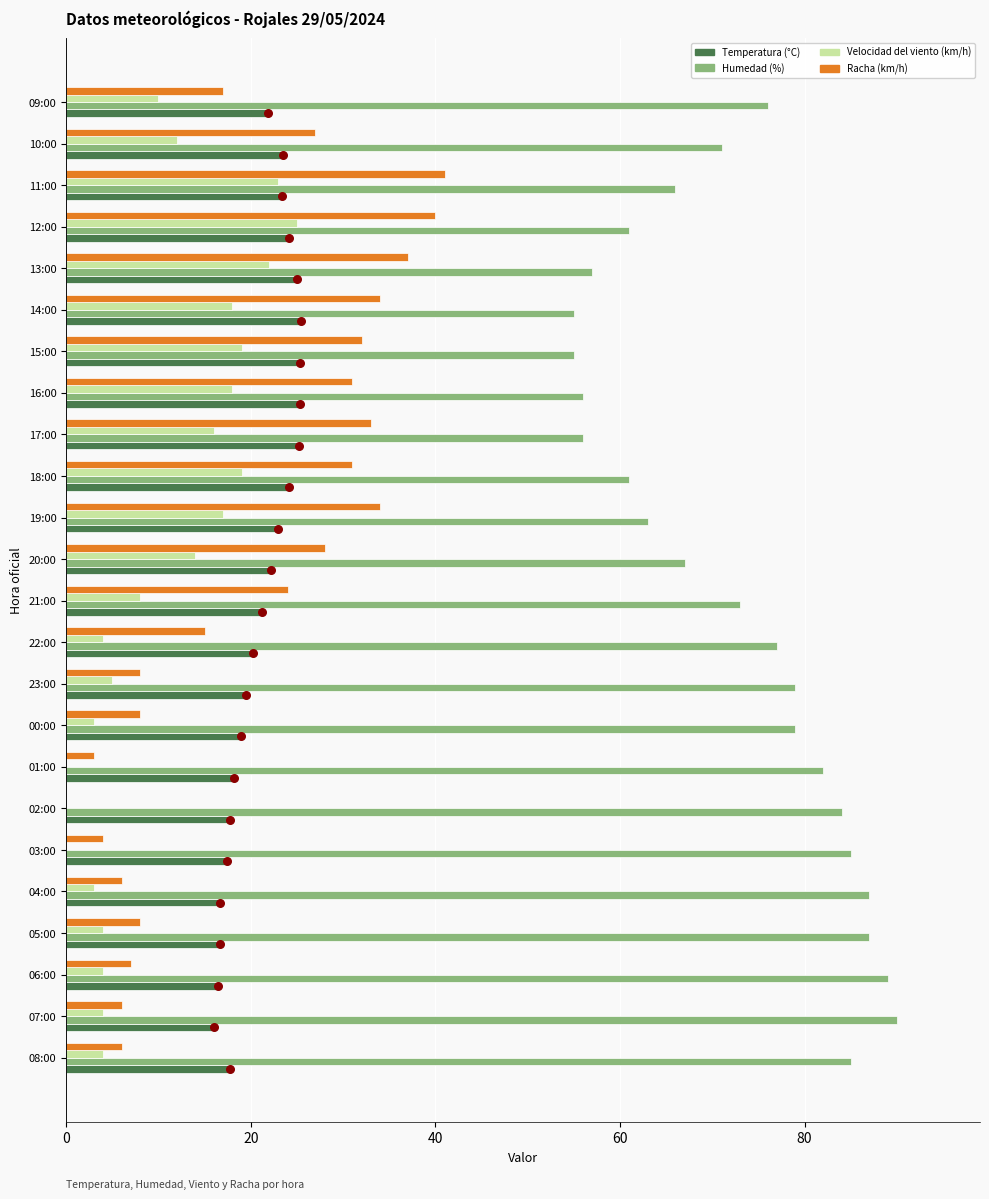

What are all the series names shown in the legend?

Temperatura (°C), Humedad (%), Velocidad del viento (km/h), Racha (km/h)